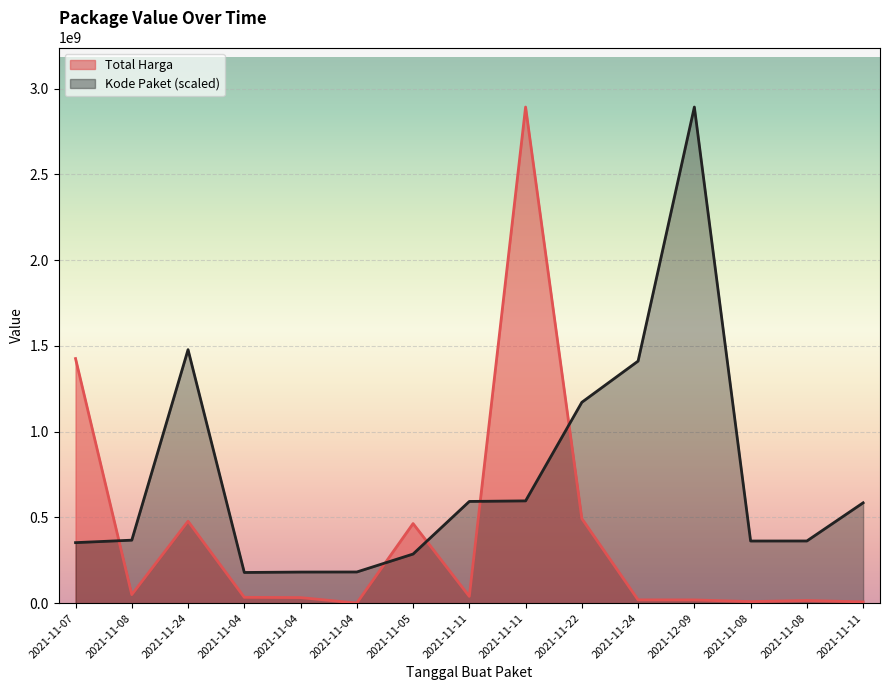

How many series are shown in this chart?

2